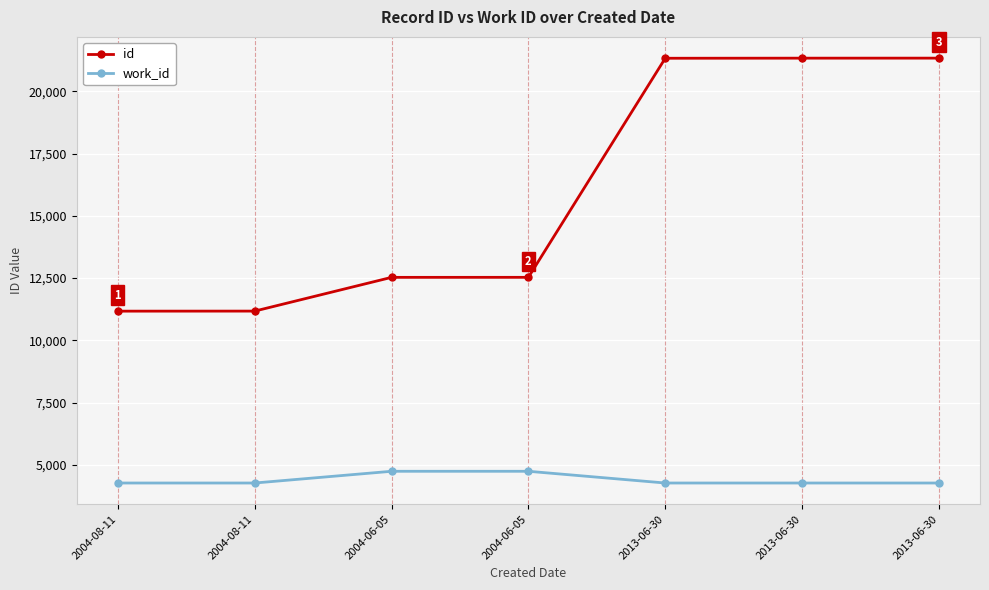

At which category is the sum across all series the highest?

2013-06-30